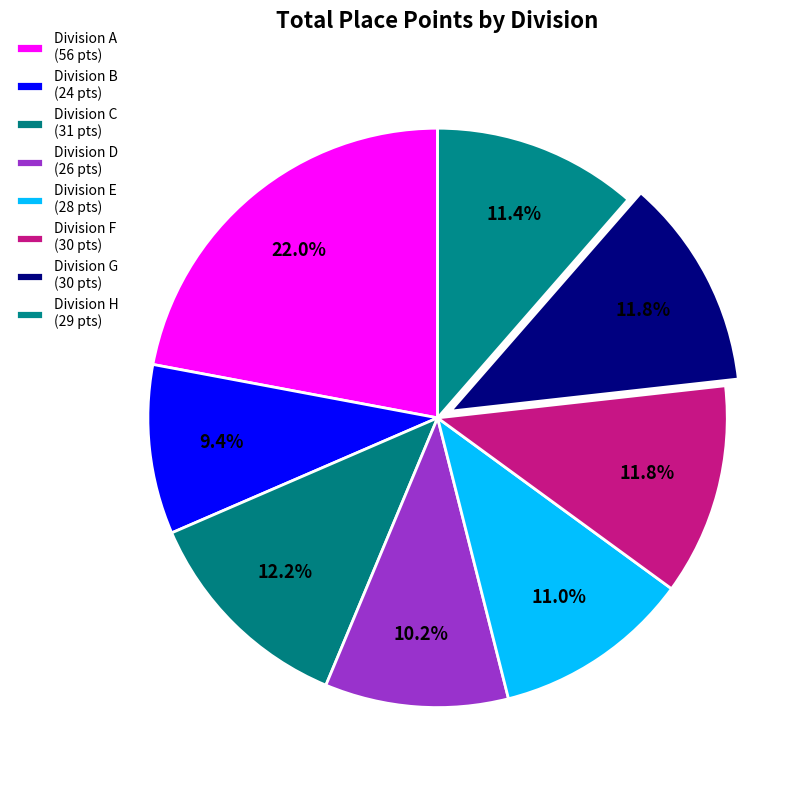

To the nearest percent, what is the difference between the largest and smallest slice percentages?

13%